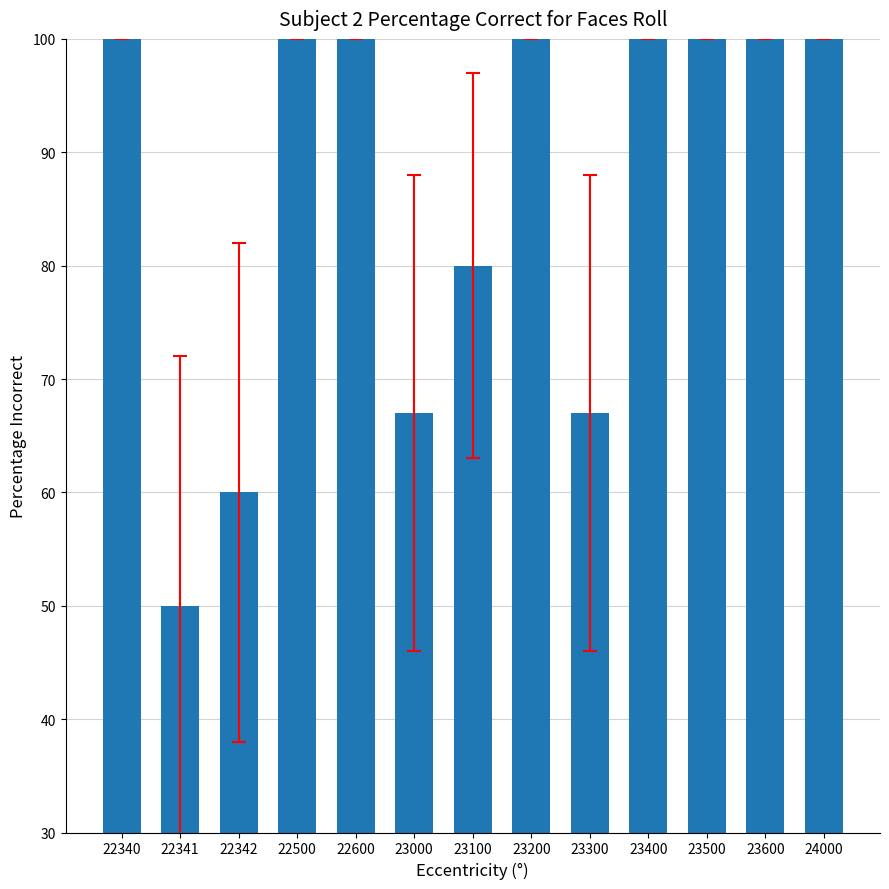

Reading left to right, list all the values displayed in this chart.

100	50	60	100	100	67	80	100	67	100	100	100	100